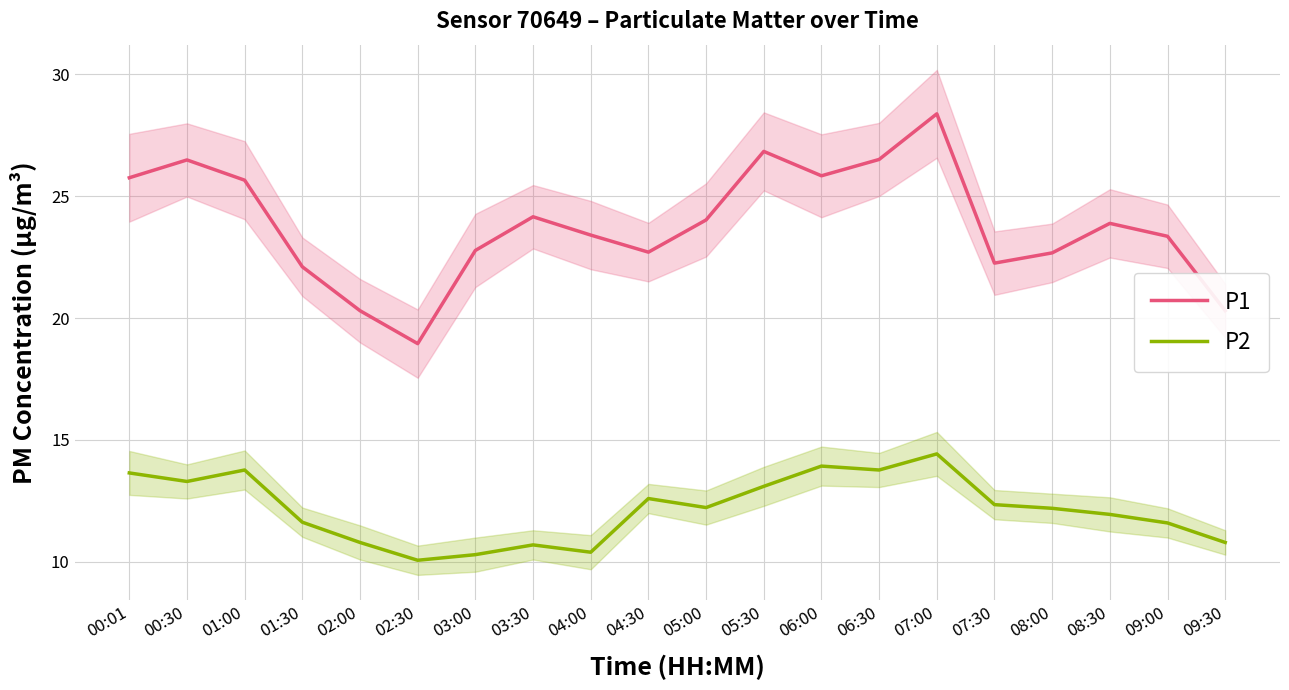

At how many categories does at least one series exceed 21?

17